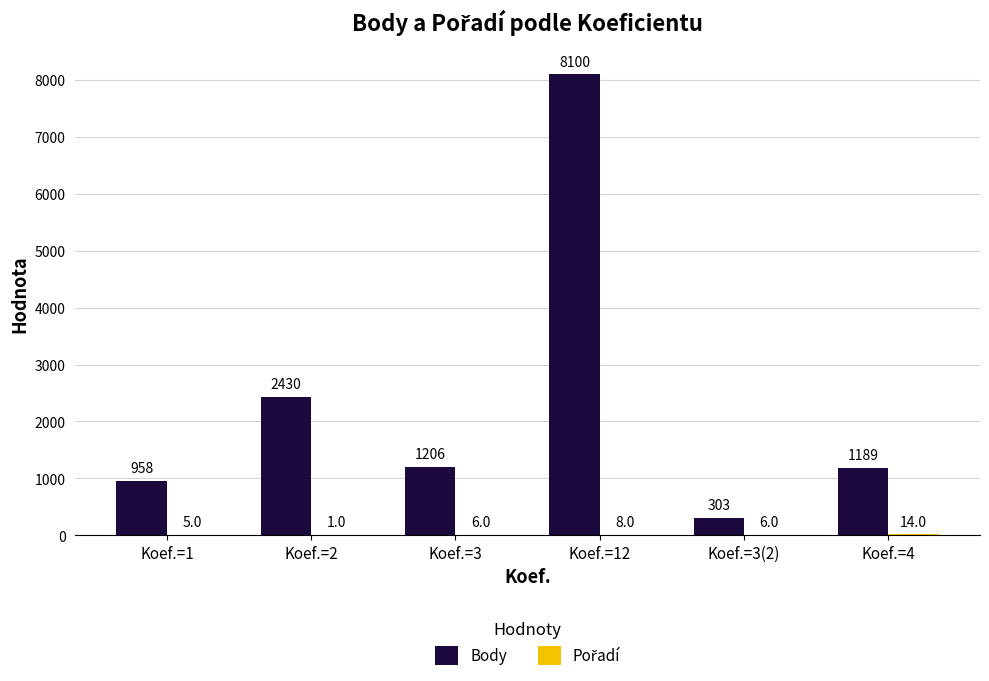

The Body series shows 8100 at Koef.=12. True or false?

True